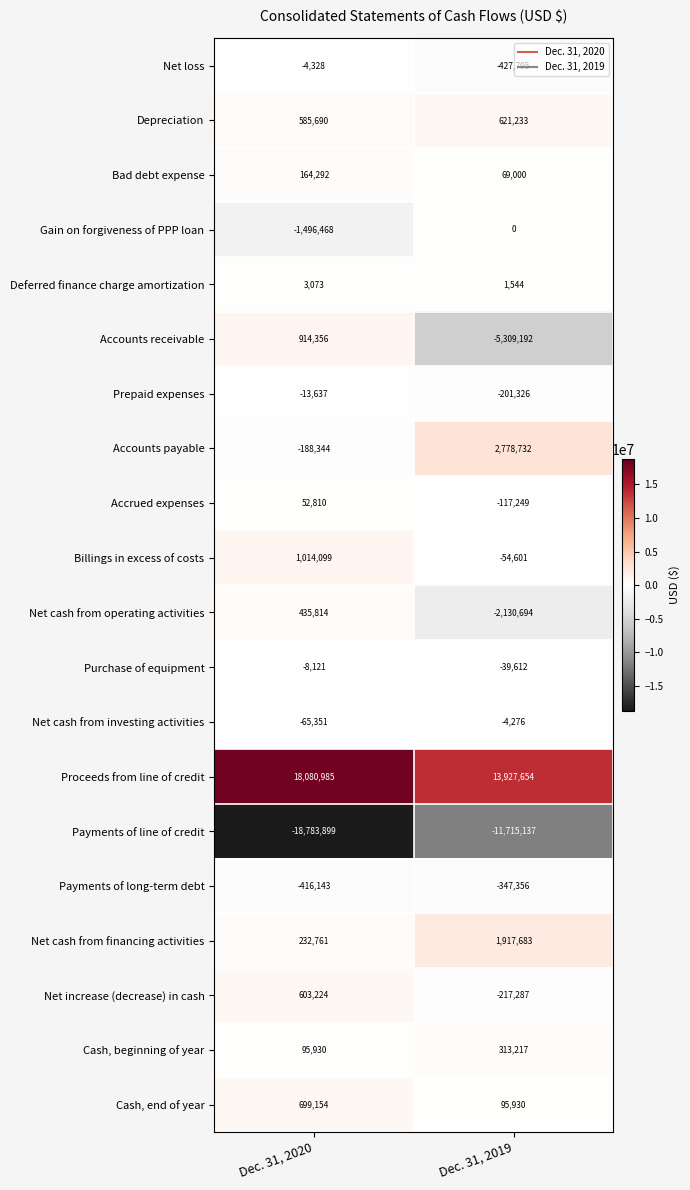

What is the minimum value shown in the chart?

-18783899